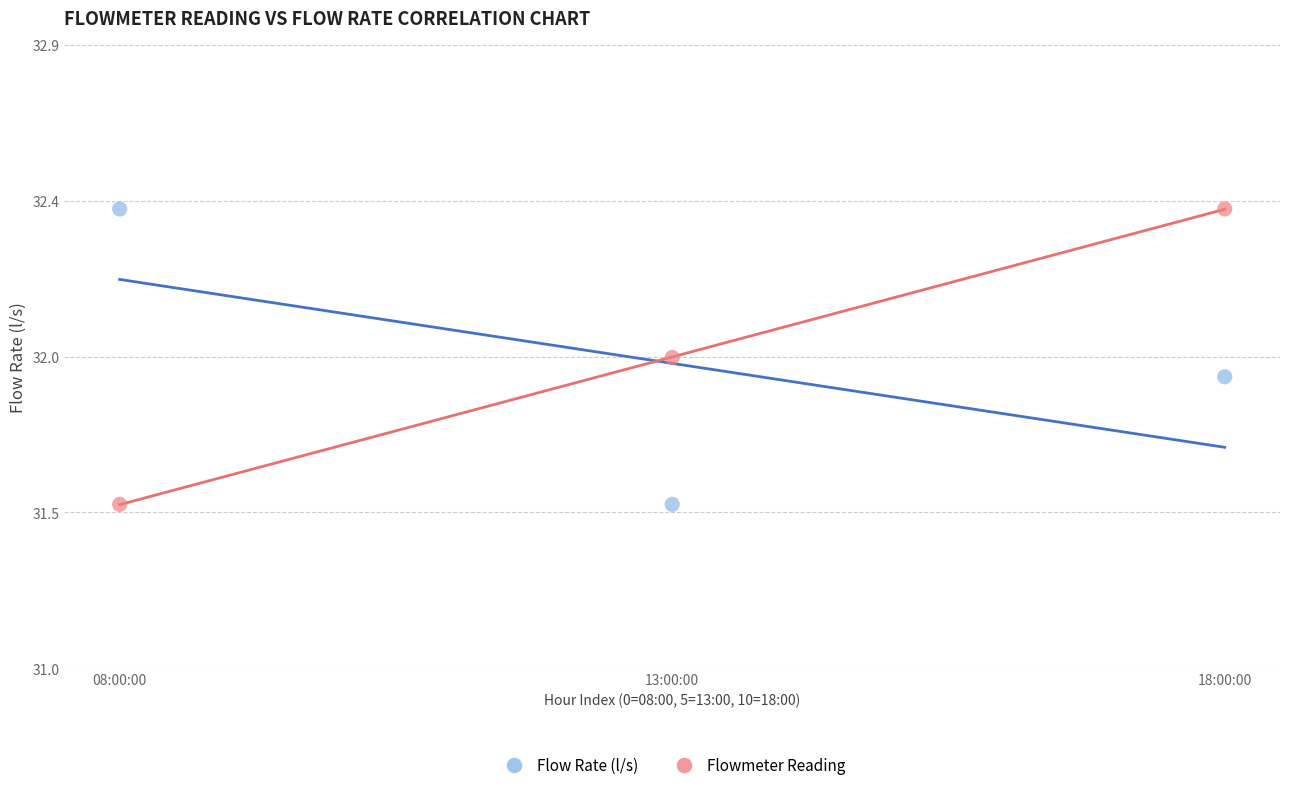

What are all the series names shown in the legend?

Flow Rate (l/s), Flowmeter Reading